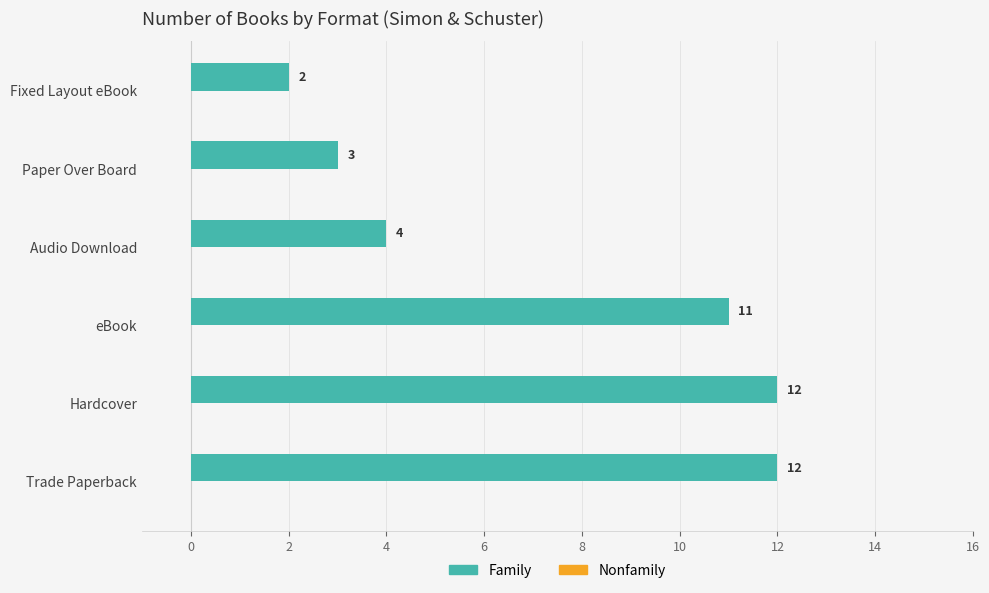

How many bars are there in total?

6